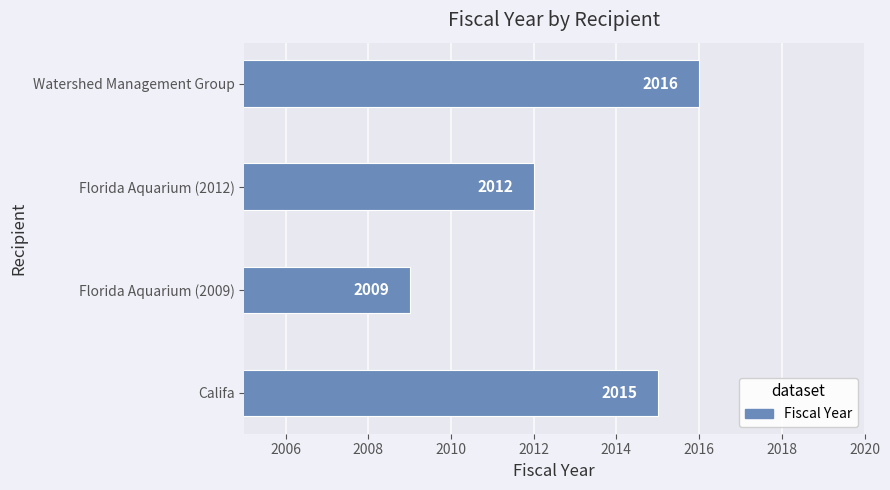

Approximately how many times larger is the value at Florida Aquarium (2009) compared to Florida Aquarium (2012)?

1.0